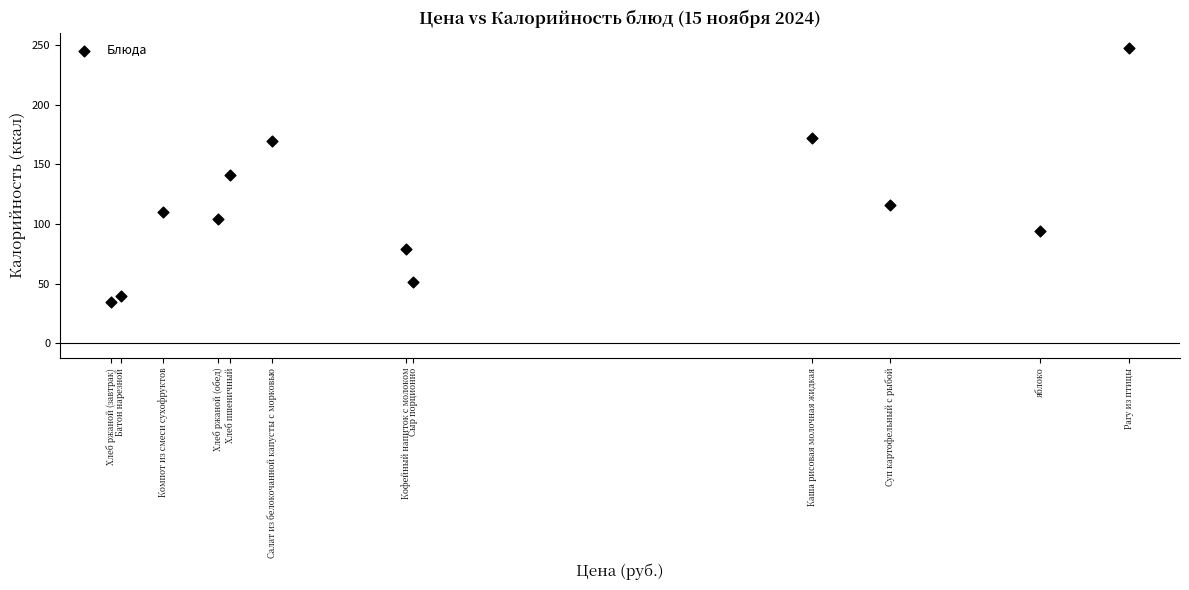

What is the average X value?

16.2